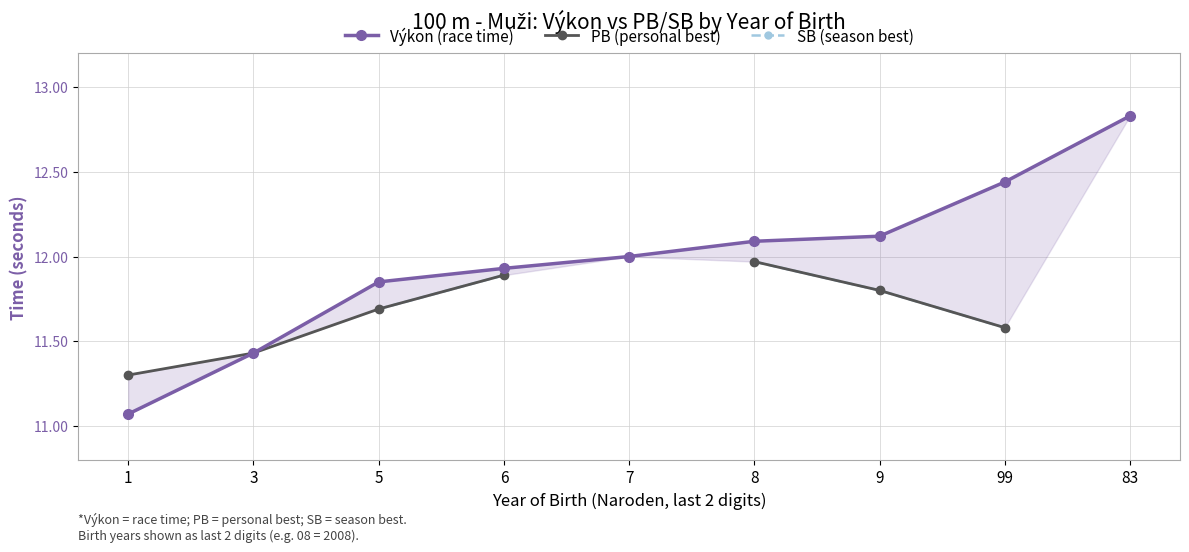

Which series has the largest range (max minus min)?

Výkon (race time)